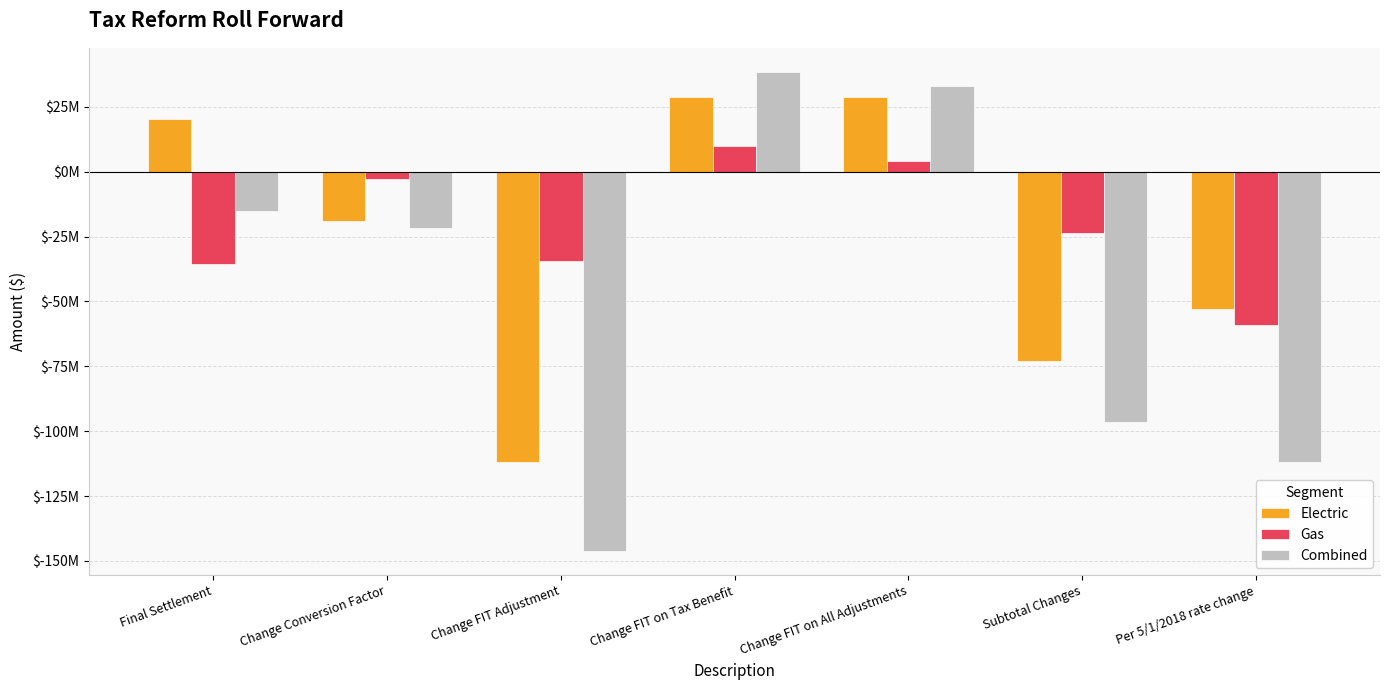

Are the bars horizontal?

No